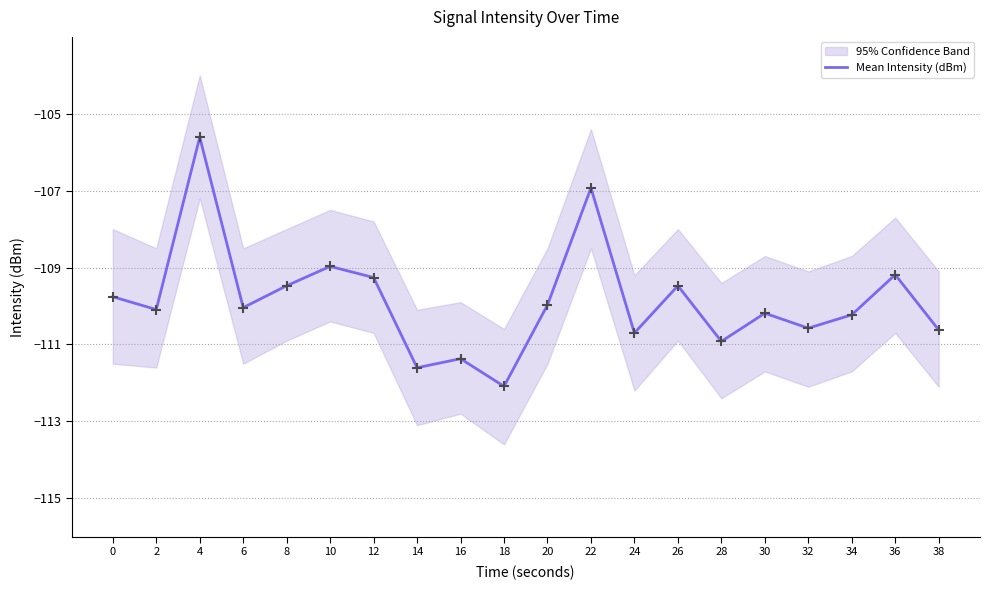

What is the change in value from 2 to 18?

-2.0